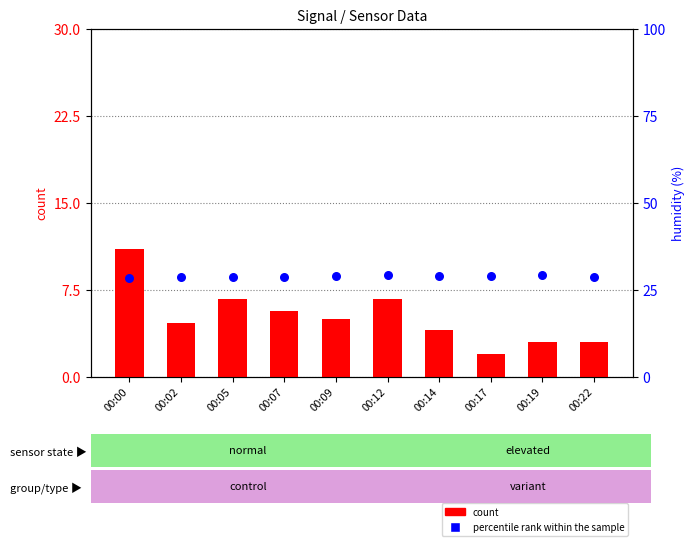

Which series contains the highest Y value?

count